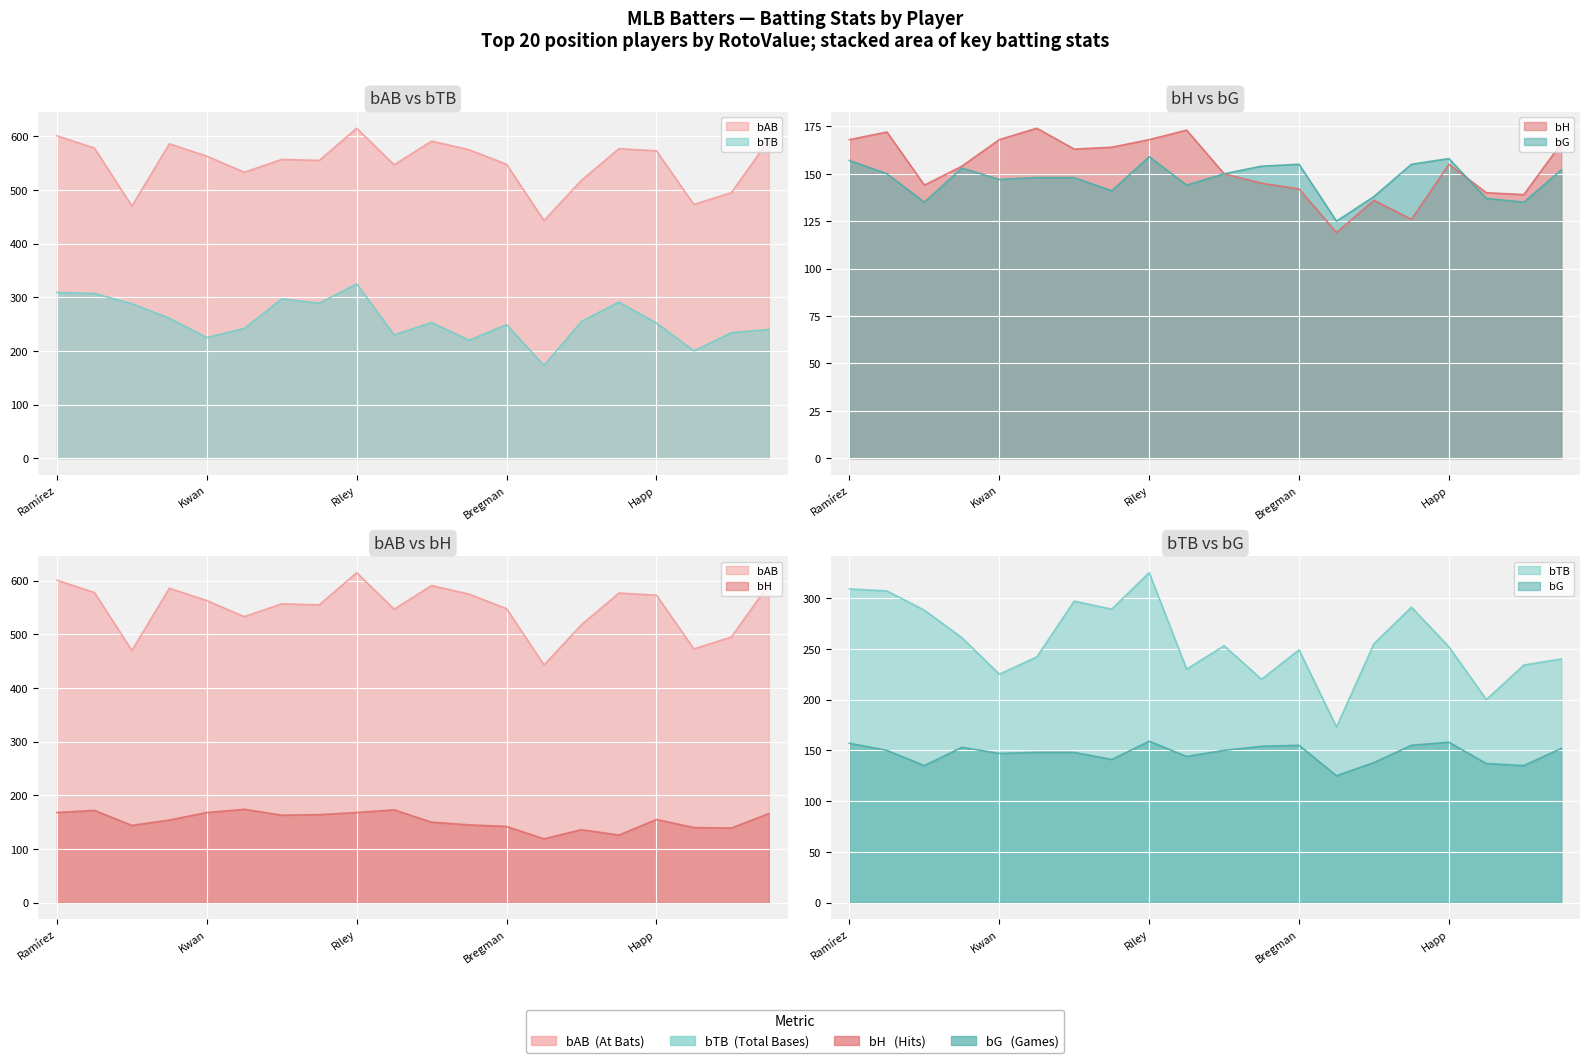

Between 11 and Happ, which is larger?

11